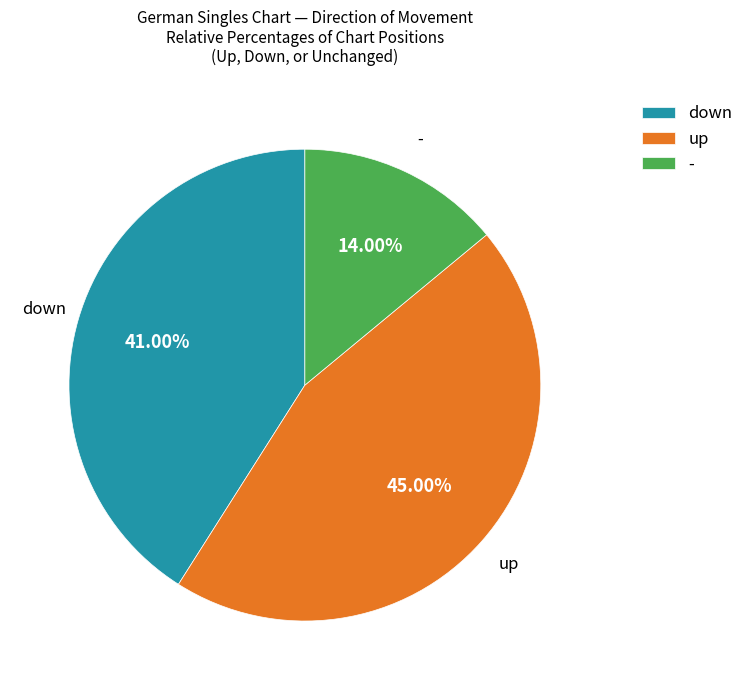

Approximately how many times larger is the value at down compared to up?

0.9